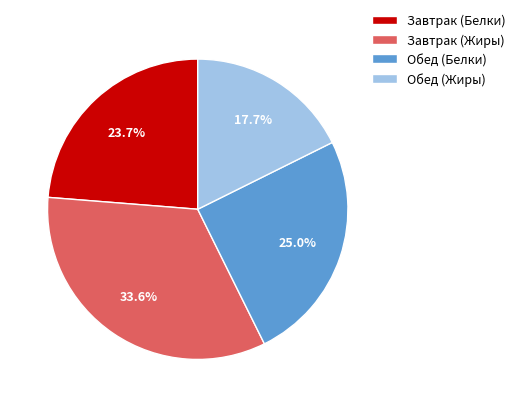

What percentage do Завтрак (Жиры) and Завтрак (Белки) together represent?

57.3%